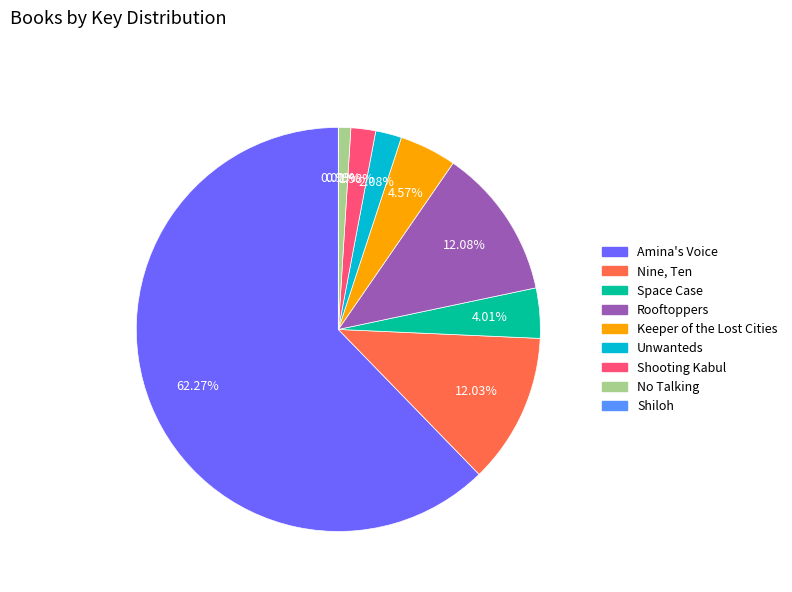

To the nearest percent, what percentage of the pie is Keeper of the Lost Cities?

5%